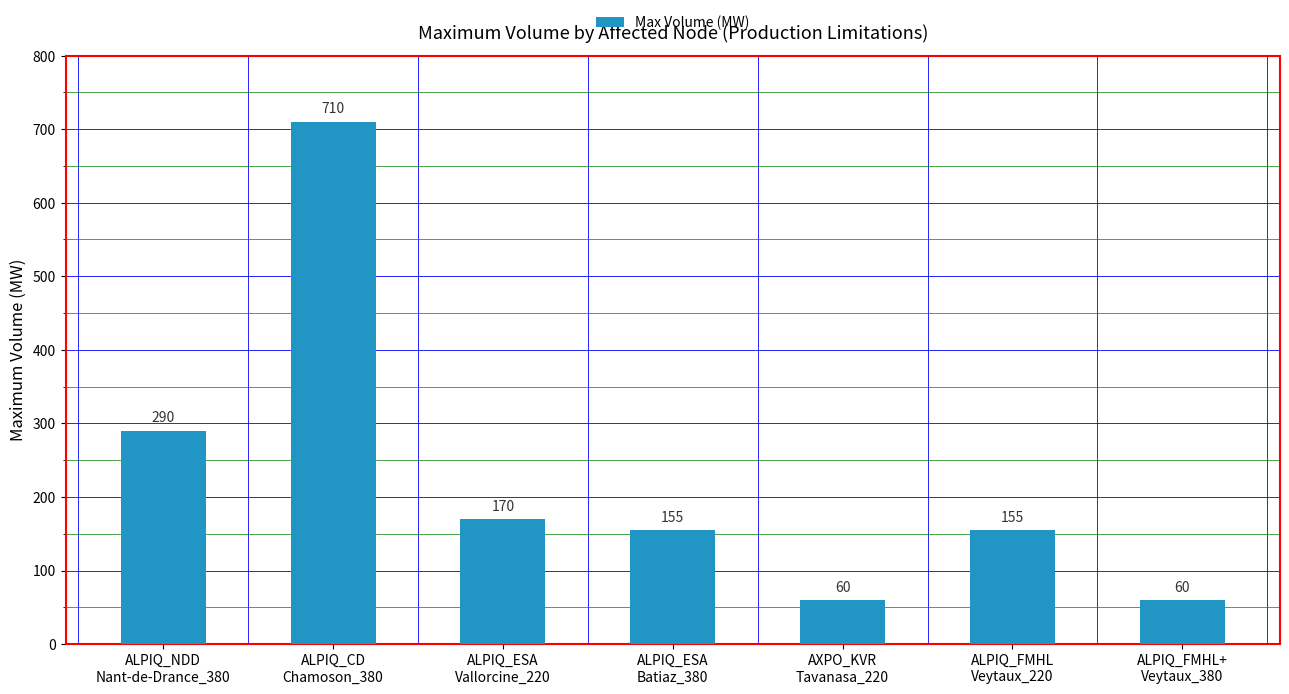

Reading left to right, what are all the values shown in this chart?

290	710	170	155	60	155	60